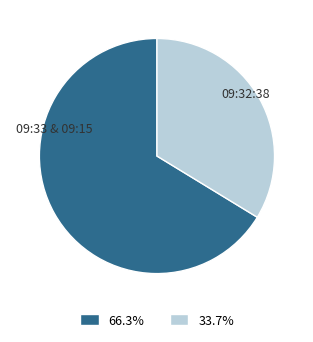

Is there any slice that represents more than half of the pie?

Yes